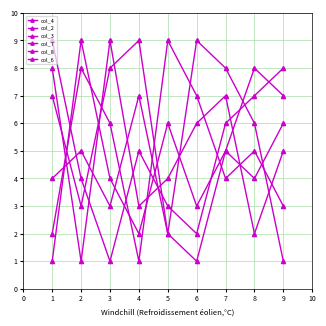

True or false: col_7 has more than 1 interior local peaks.

True